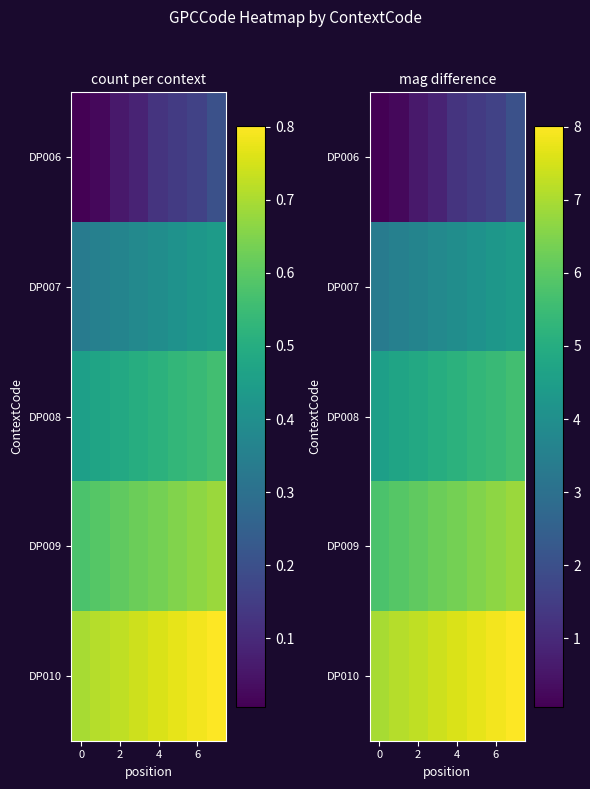

What is the maximum value for DP006?

2.0